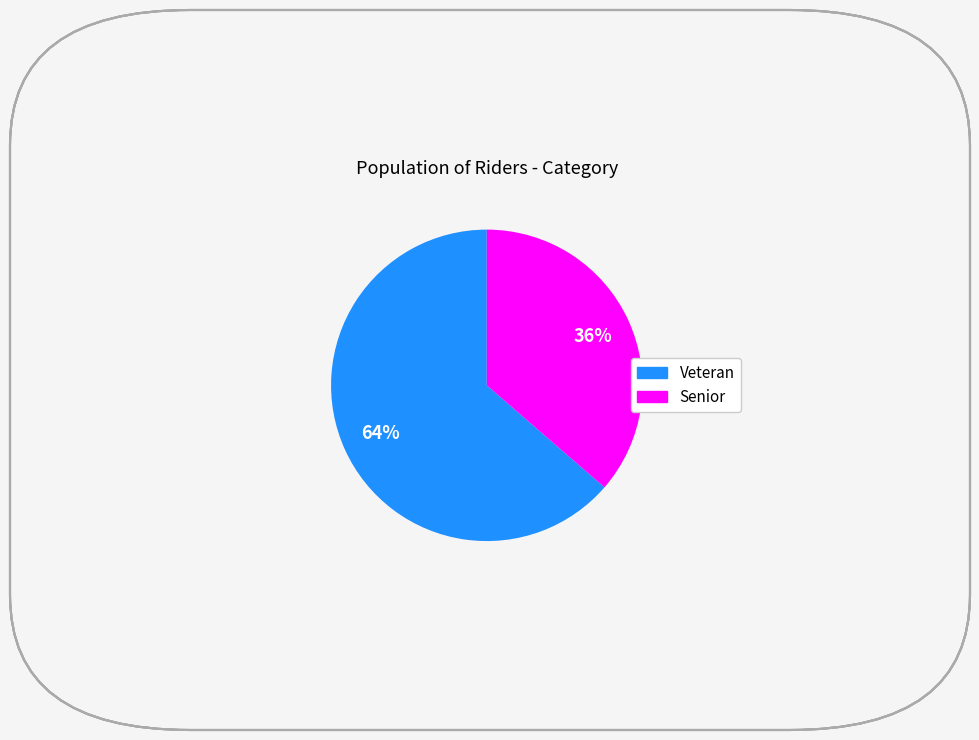

Which category has the smallest portion of the pie?

Senior